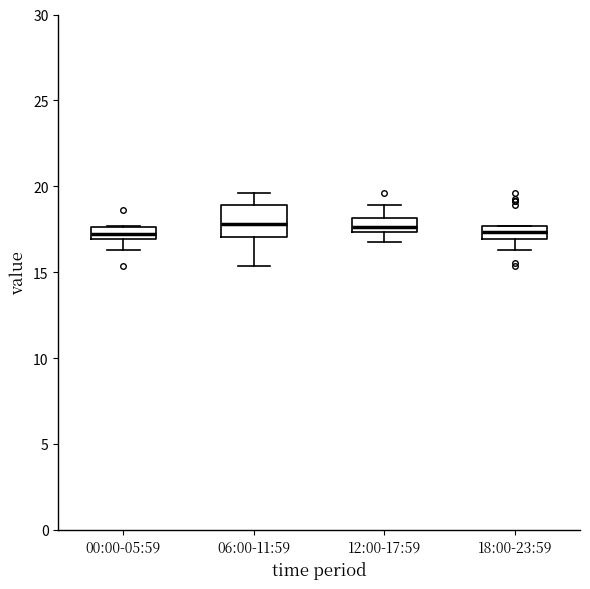

Which box is the tallest, from its lower edge to its upper edge?

06:00-11:59